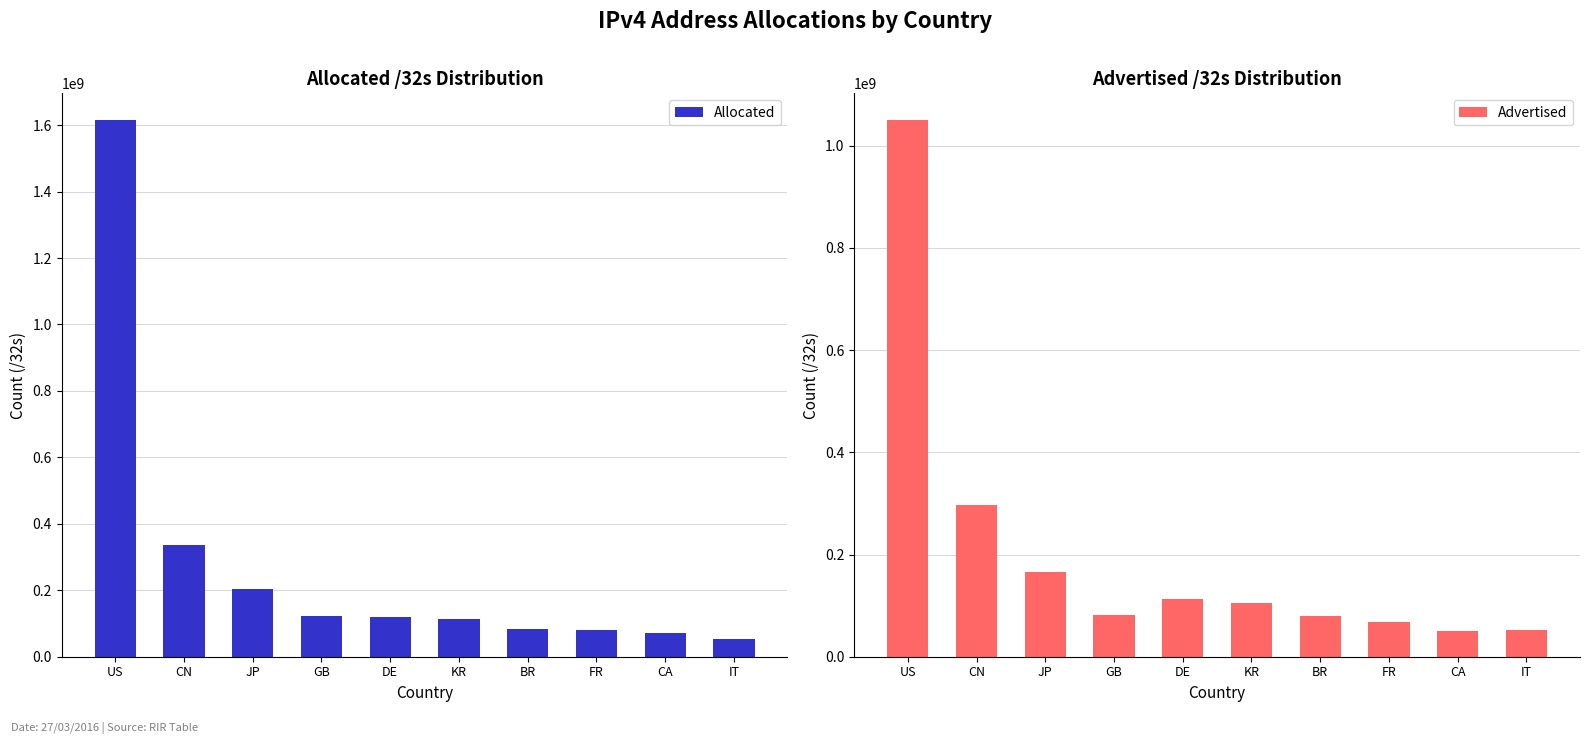

How many bars are there in total?

20